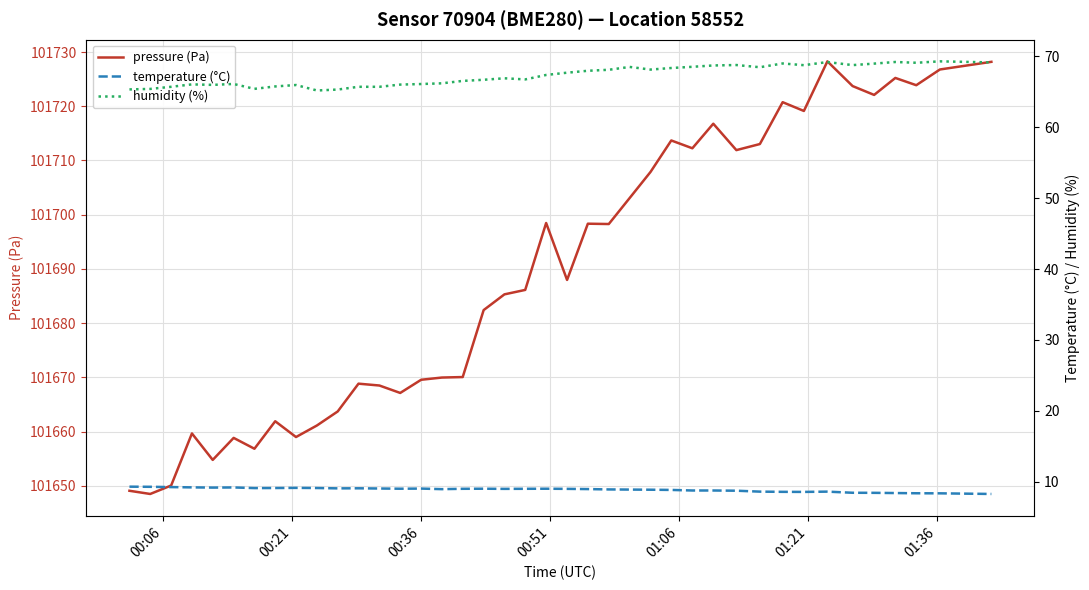

What is the maximum value for pressure (Pa)?

101728.3